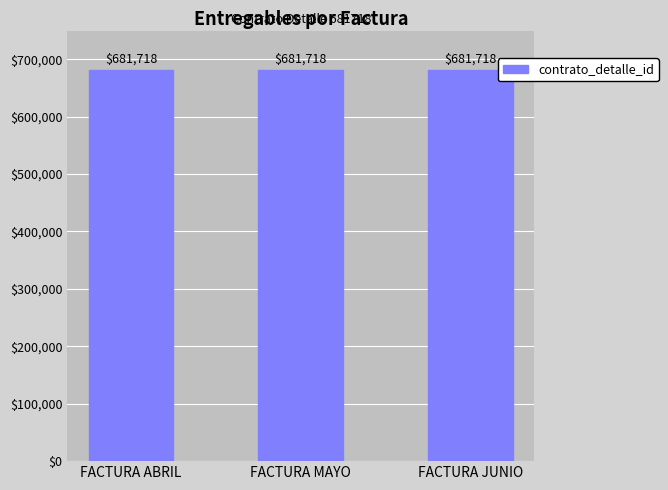

At which label does entregado reach its minimum?

FACTURA ABRIL